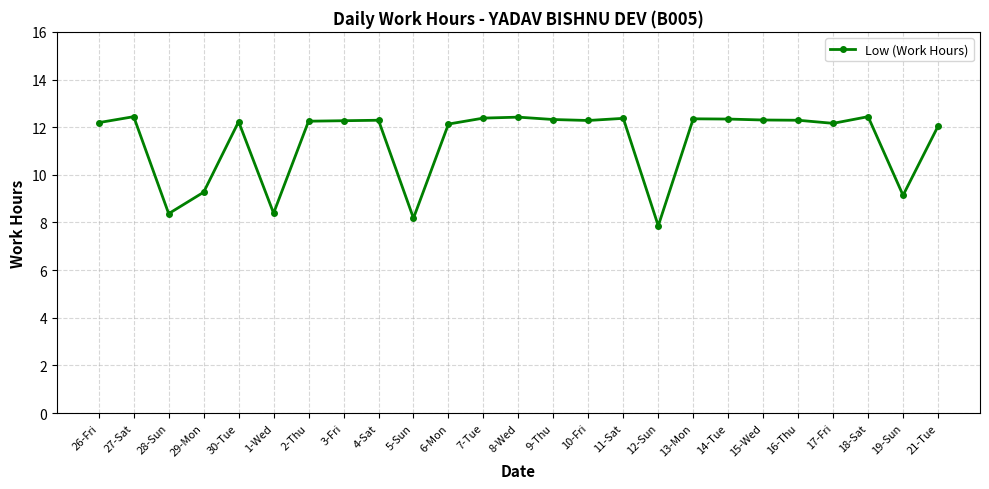

The value at 16-Thu is 12.3. True or false?

True